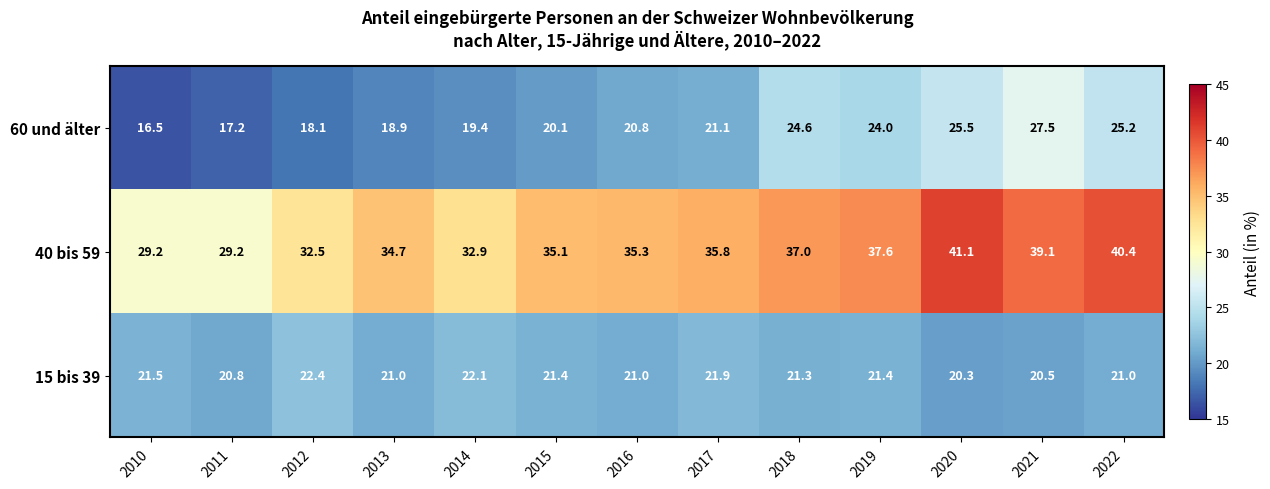

What is the difference between the 60 und älter values at 2018 and 2021?

2.9